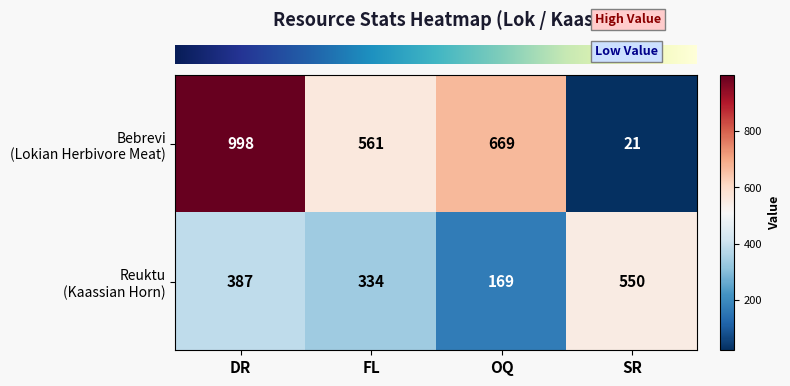

What is the maximum value shown in the chart?

998